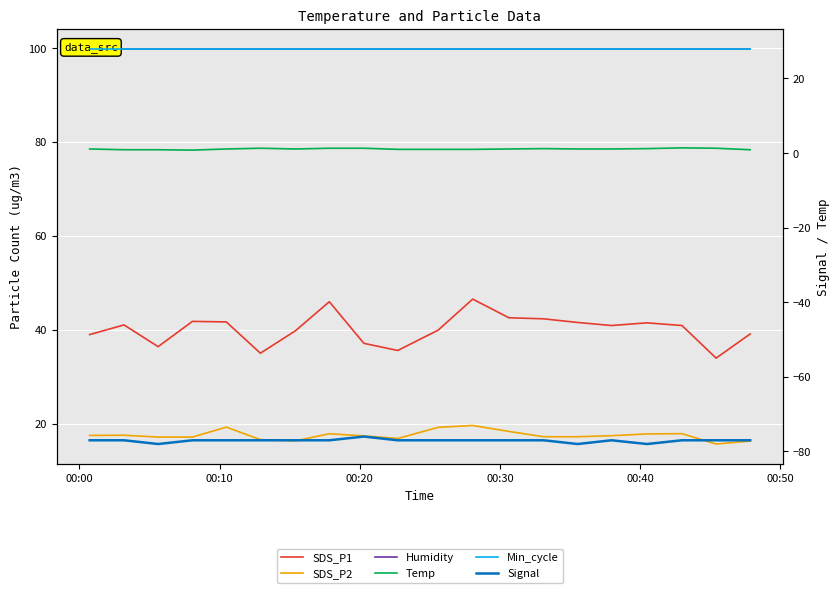

How many series are shown in this chart?

6